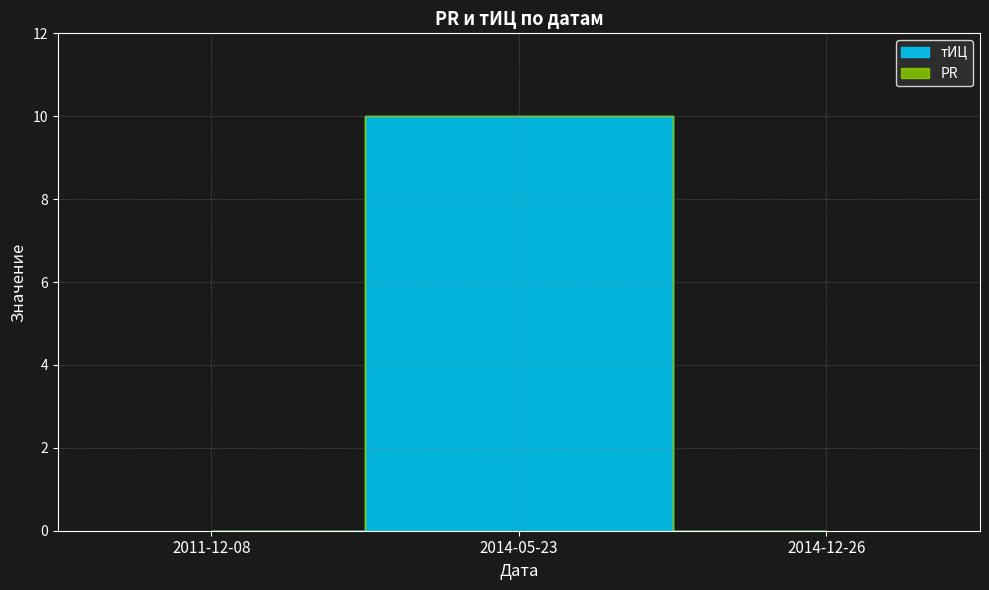

Does the chart display data point markers on the line(s)?

No